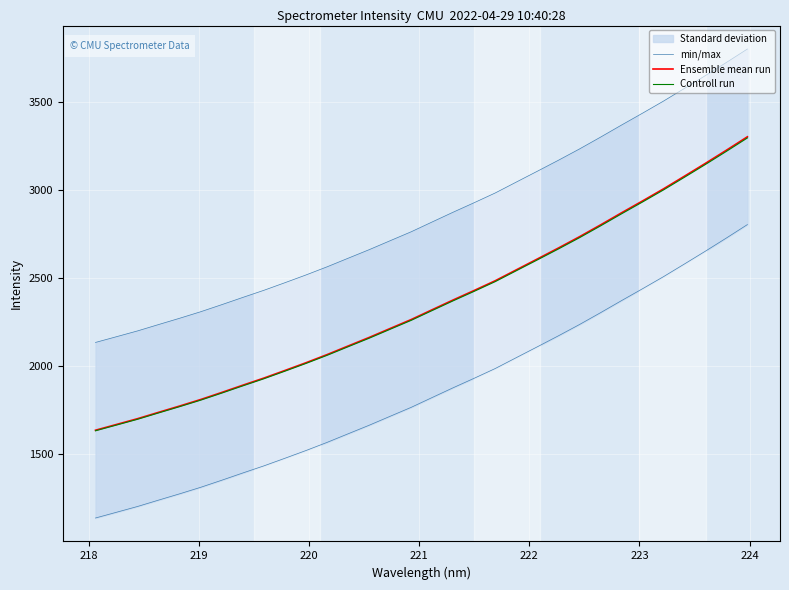

What is the highest value of the Controll run series?

3298.4